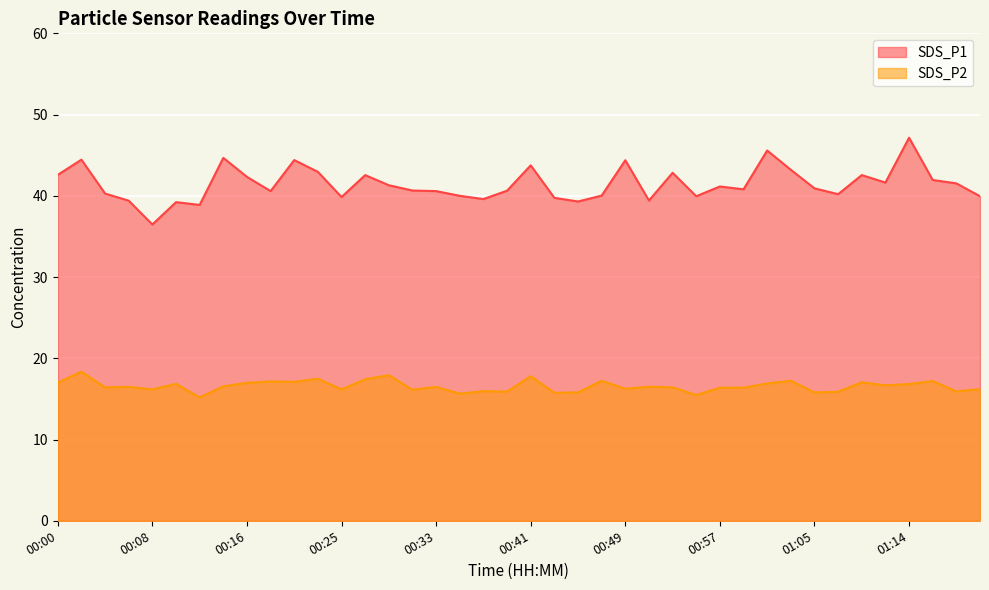

Which label corresponds to the largest value in the chart?

01:14